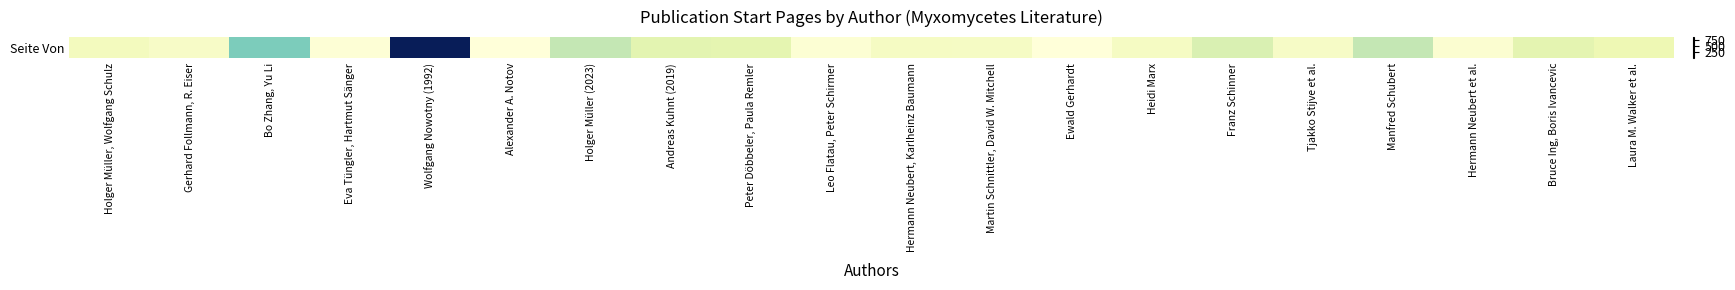

Count the number of values greater than 75.

9